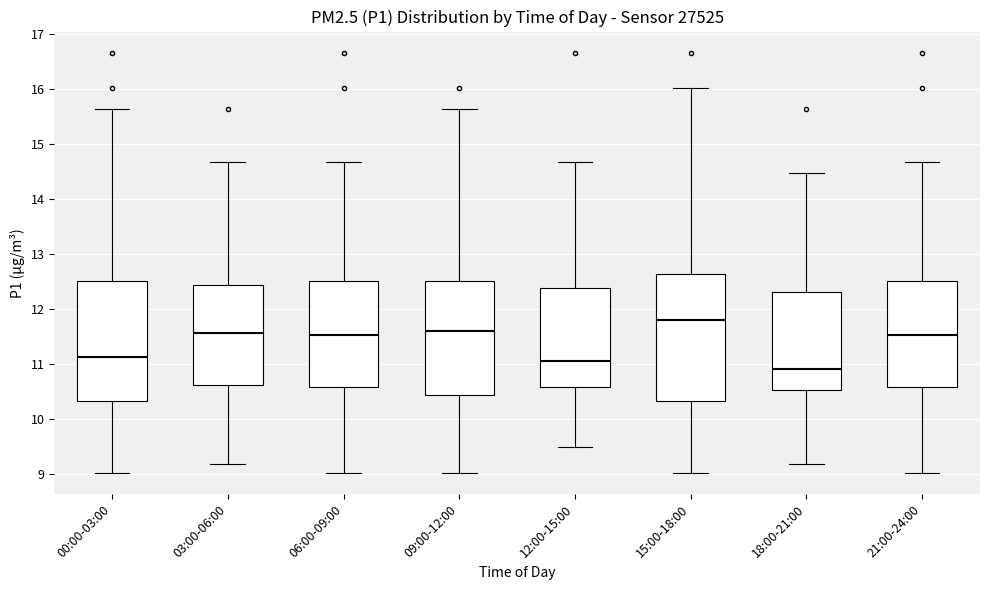

Reading left to right, transcribe this box plot: for each box, give where its median line is, the range the box spans, and where its two whiskers end, as read against the y-axis. The values are not printed on the chart, so give them approximately, as read against the axis.

00:00-03:00: median 11.1, box 10.3 to 12.5, whiskers 9.0 to 15.7
03:00-06:00: median 11.6, box 10.6 to 12.4, whiskers 9.2 to 14.7
06:00-09:00: median 11.5, box 10.6 to 12.5, whiskers 9.0 to 14.7
09:00-12:00: median 11.6, box 10.4 to 12.5, whiskers 9.0 to 15.7
12:00-15:00: median 11.1, box 10.6 to 12.4, whiskers 9.5 to 14.7
15:00-18:00: median 11.8, box 10.3 to 12.6, whiskers 9.0 to 16.0
18:00-21:00: median 10.9, box 10.5 to 12.3, whiskers 9.2 to 14.5
21:00-24:00: median 11.5, box 10.6 to 12.5, whiskers 9.0 to 14.7